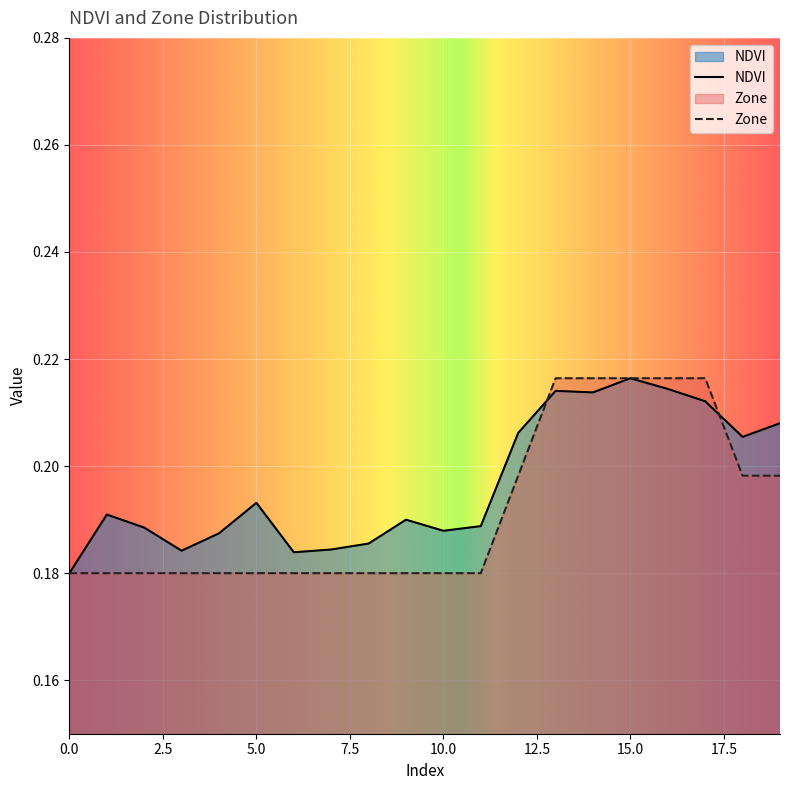

Rank the categories by Zone value from lowest to highest.

0, 1, 2, 3, 4, 5, 6, 7, 8, 9, 10, 11, 12, 18, 19, 13, 14, 15, 16, 17